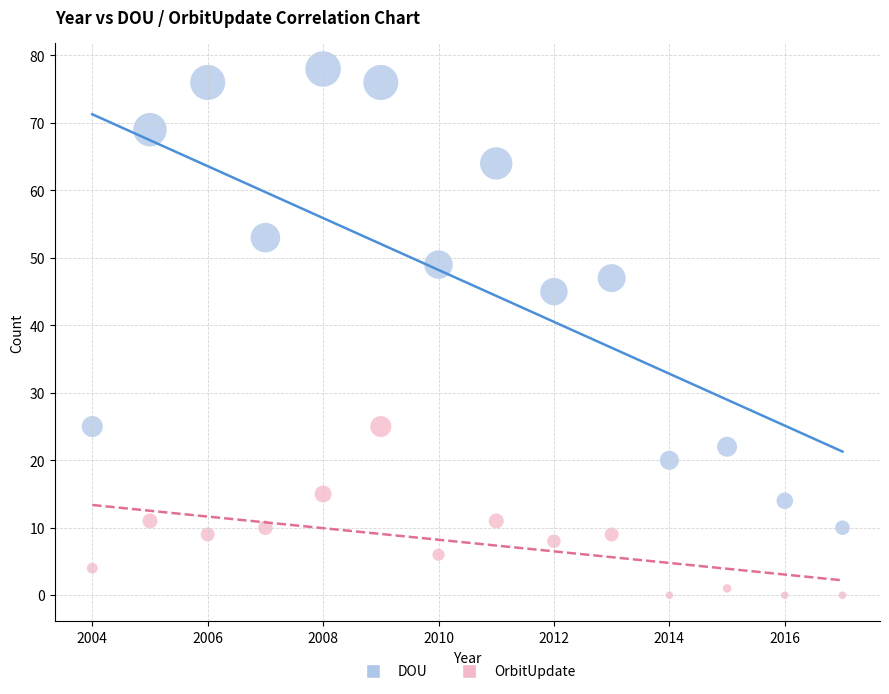

Which series has the widest spread of Y values?

DOU